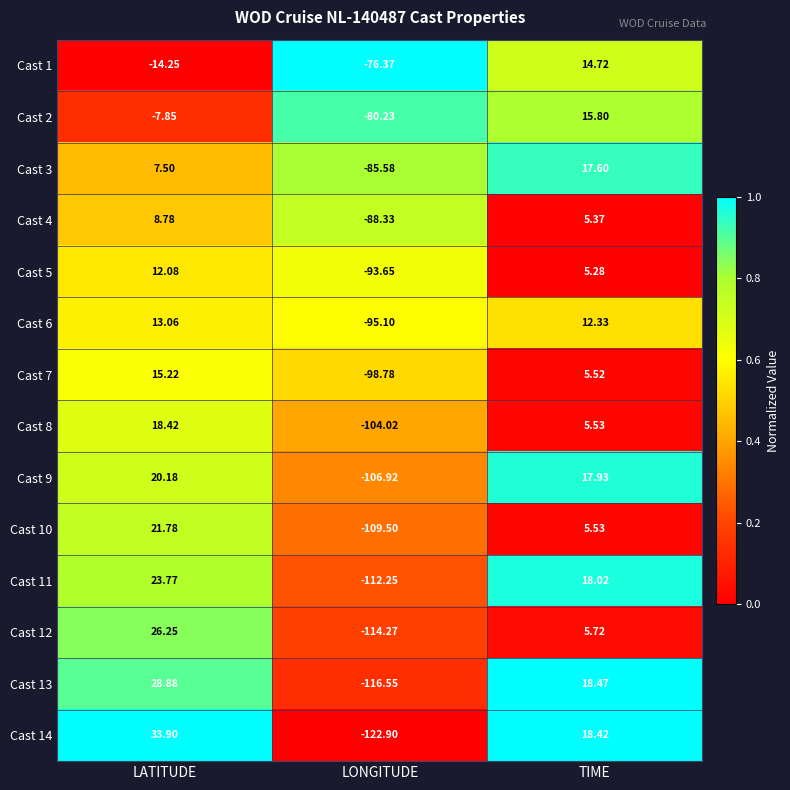

Is the value of Cast 14 at LATITUDE greater than the value of Cast 5 at TIME?

Yes